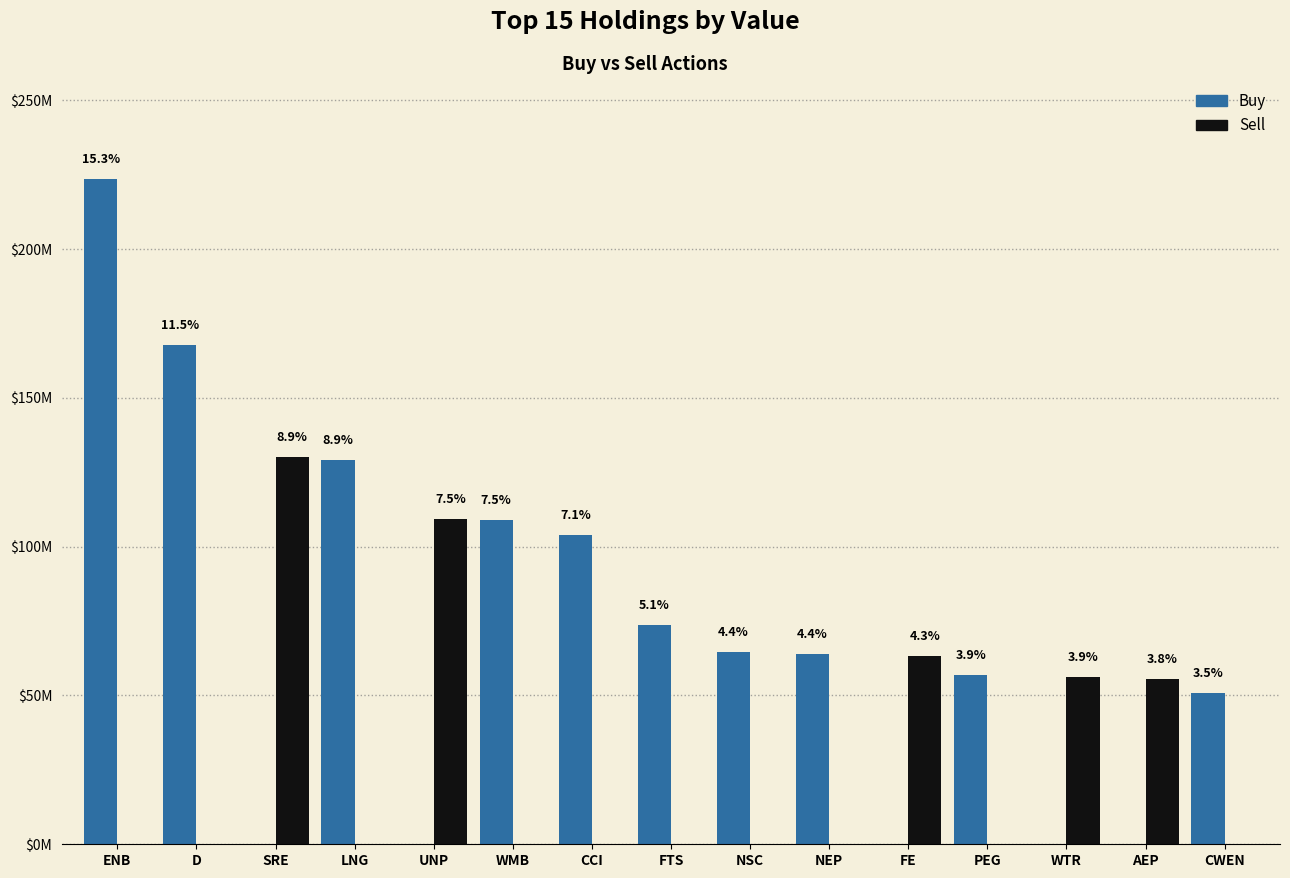

List the series in order of their overall mean, lowest first.

Sell, Buy